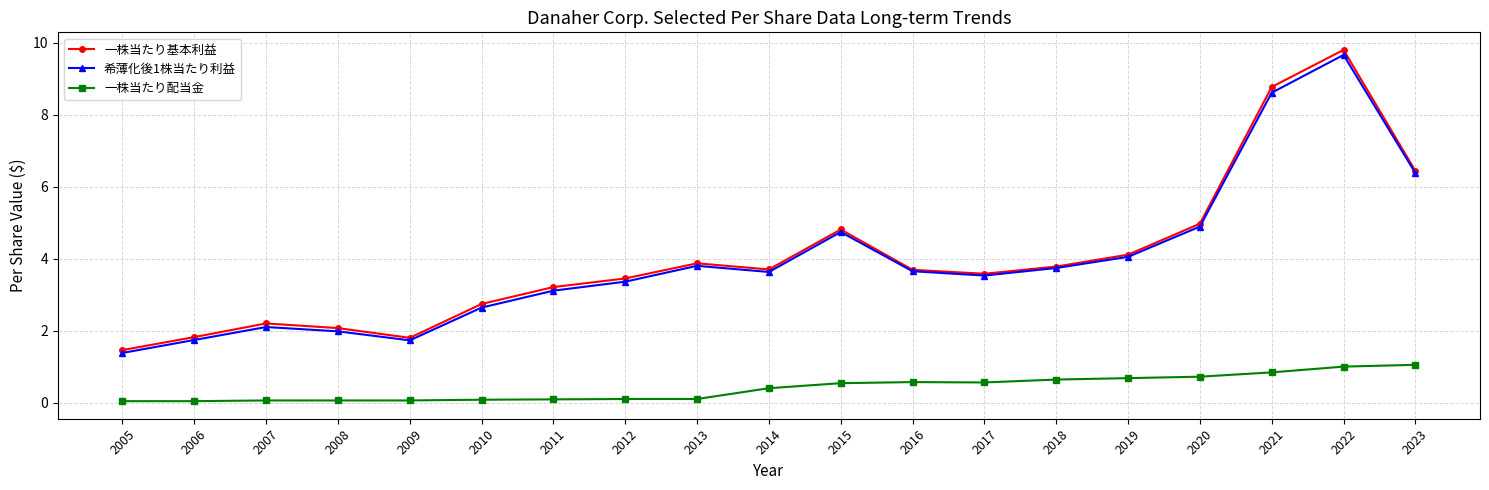

Which series has the largest range (max minus min)?

一株当たり基本利益